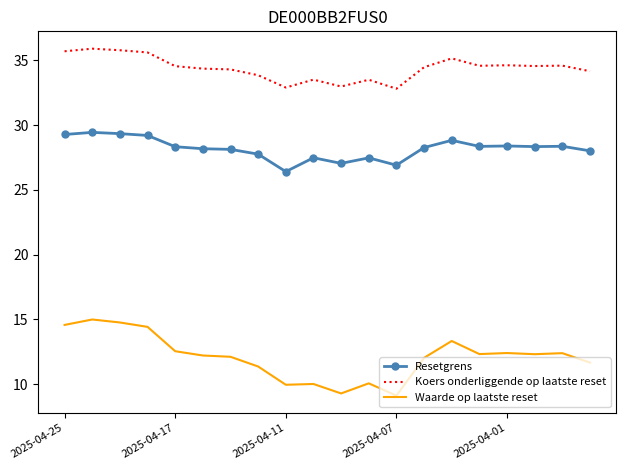

How many distinct data groups are displayed?

3